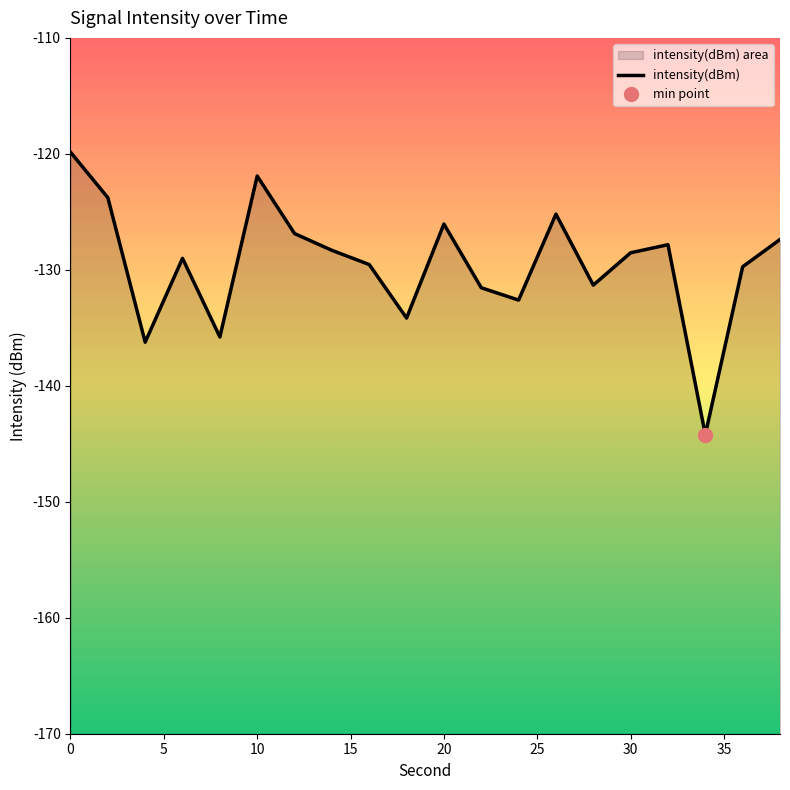

Which has a higher value, 6 or 16?

6